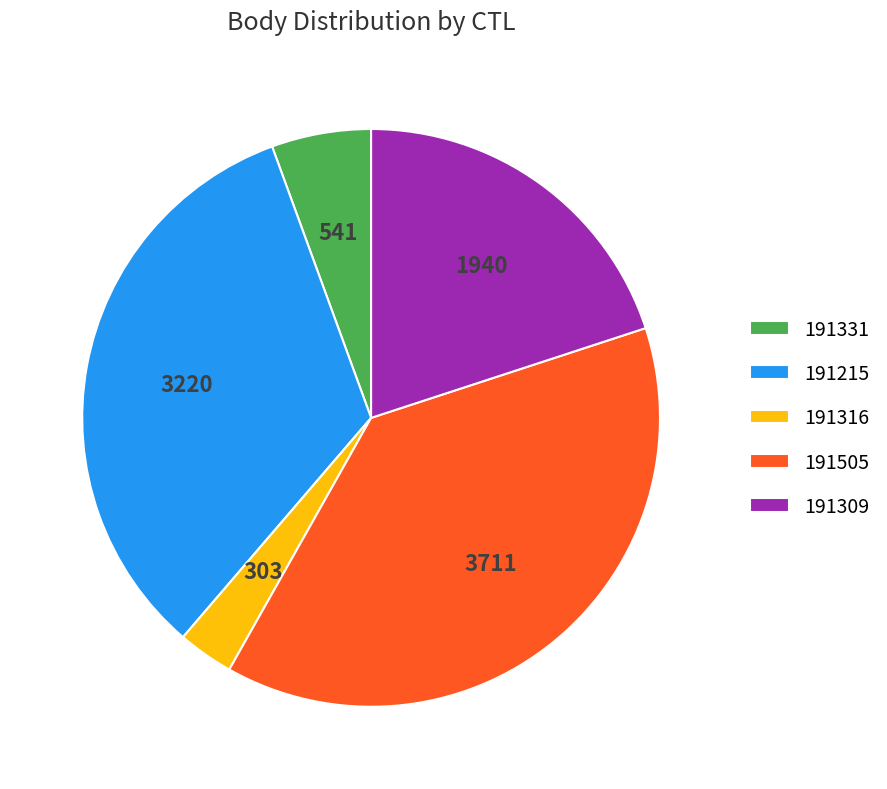

How many slices are in this pie chart?

5